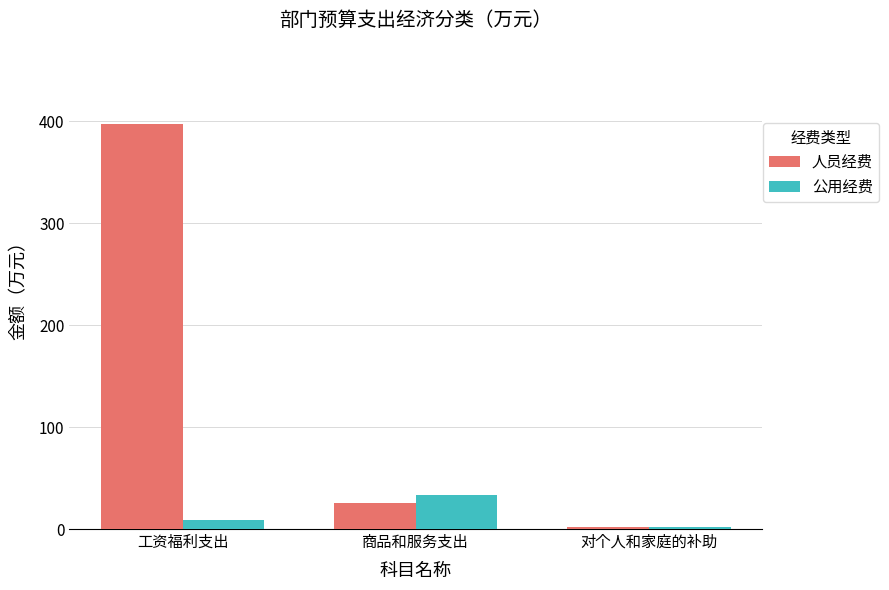

How many bars are there in each group?

2